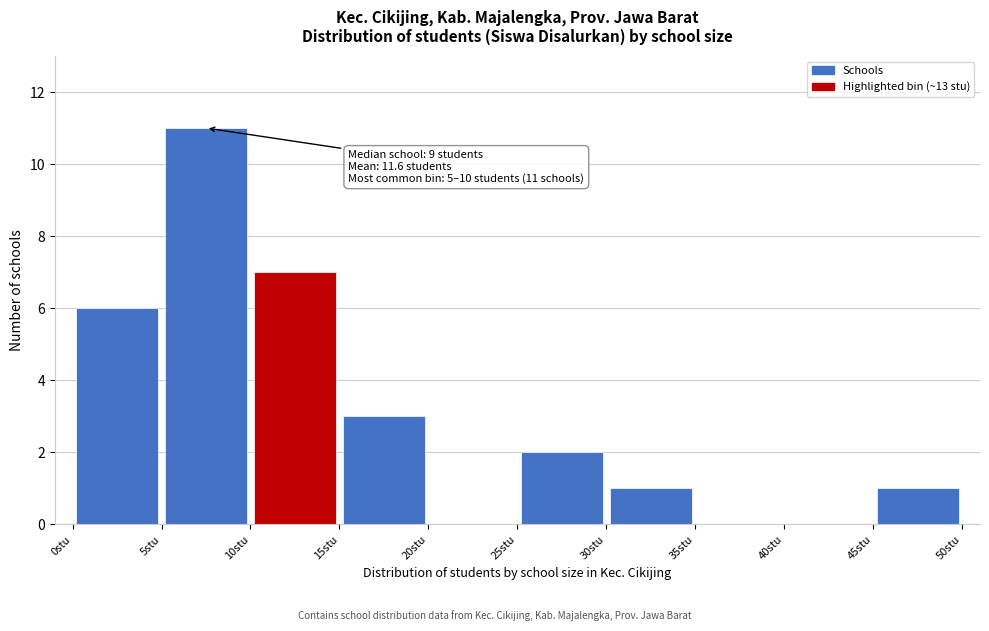

Over which range of the x-axis is the bar tallest?

5 to 10